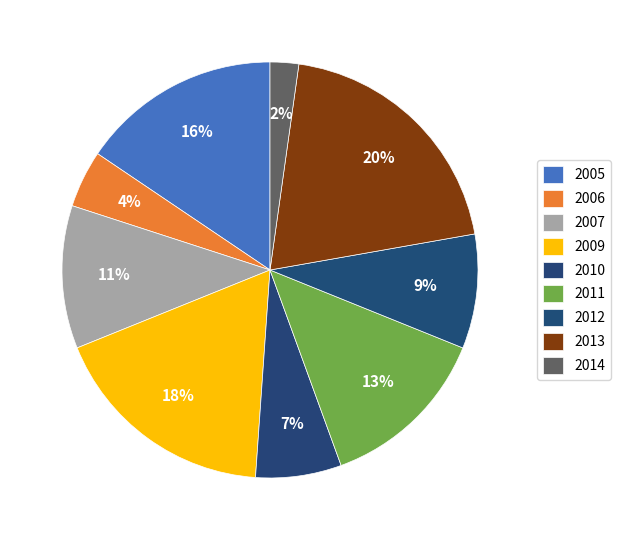

How many segments does this pie chart have?

9